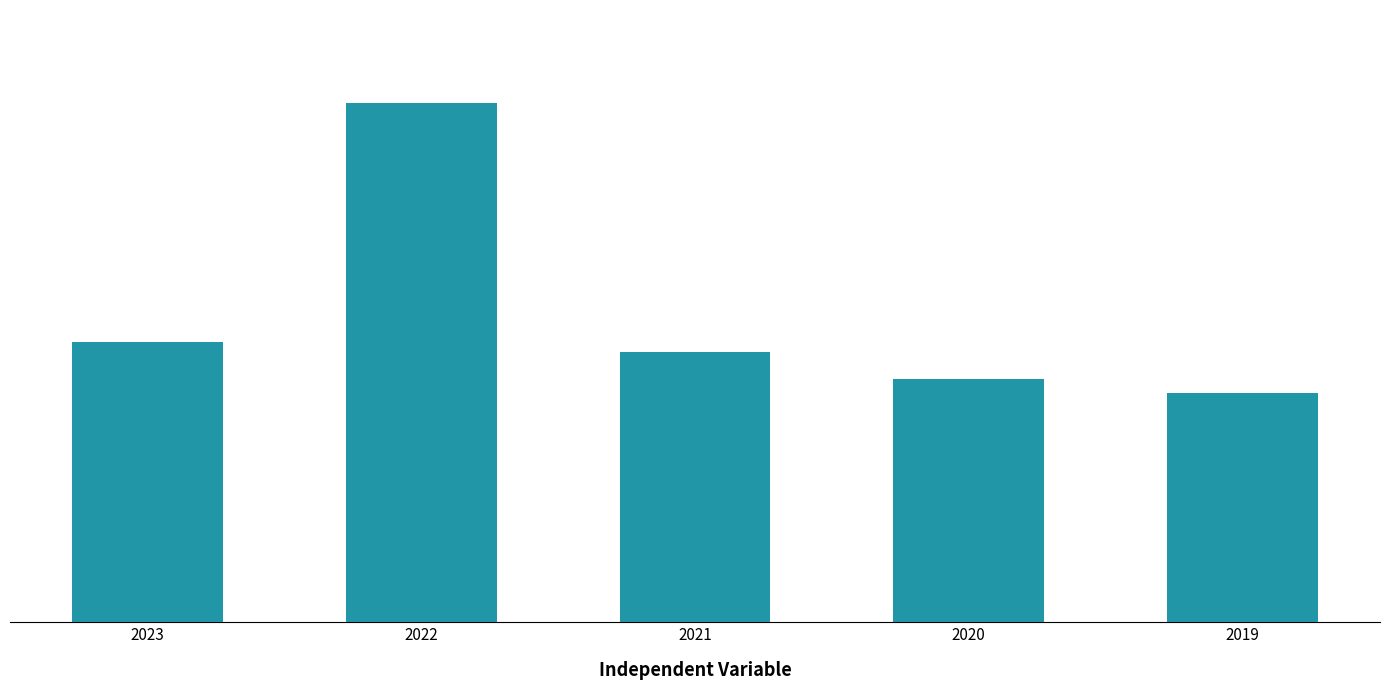

Rank the categories by value from lowest to highest.

2019, 2020, 2021, 2023, 2022